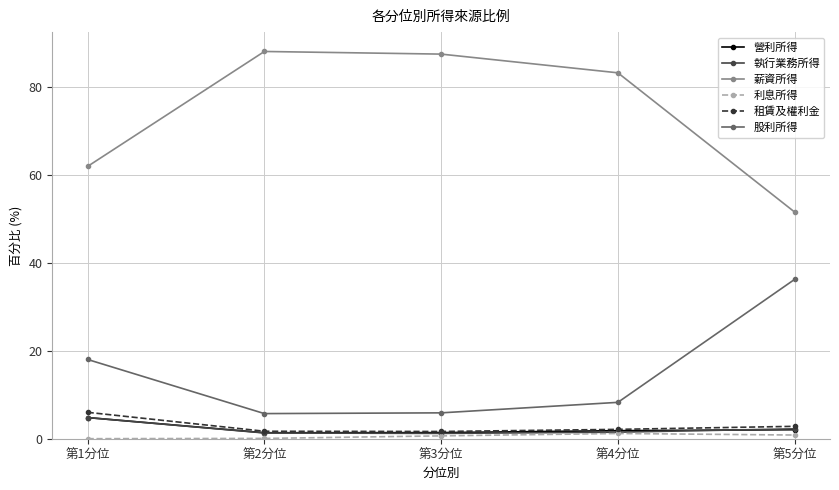

Is this an area chart (filled region under the line)?

No